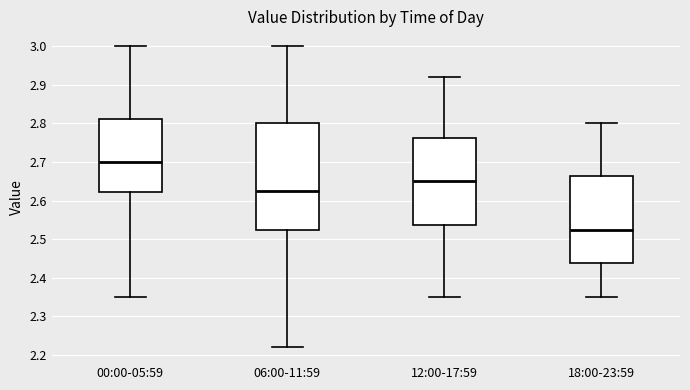

Which box has the highest median line?

00:00-05:59